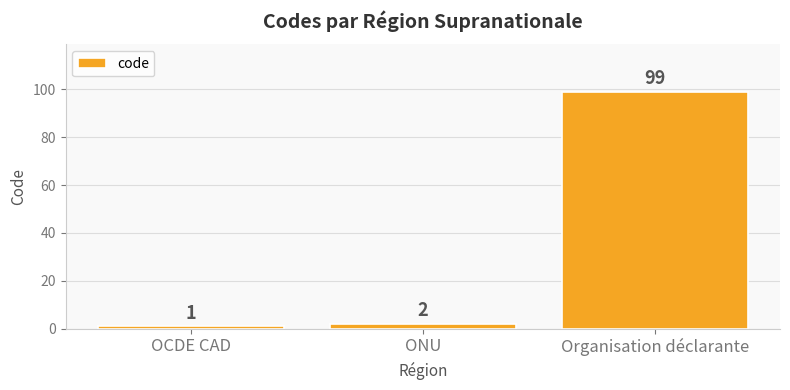

How many distinct data groups are displayed?

1